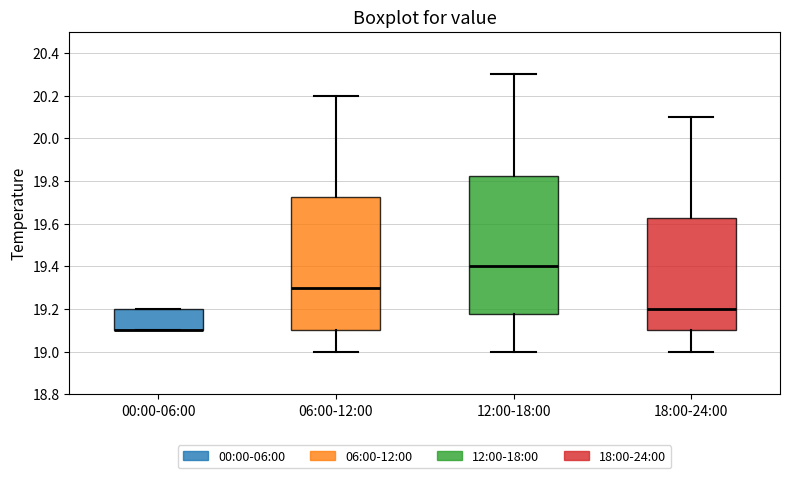

Reading left to right, transcribe this box plot: for each box, give where its median line is, the range the box spans, and where its two whiskers end, as read against the y-axis. The values are not printed on the chart, so give them approximately, as read against the axis.

00:00-06:00: median 19.10 (drawn on the box's lower edge), box 19.10 to 19.20, whiskers 19.10 to 19.20
06:00-12:00: median 19.30, box 19.10 to 19.72, whiskers 19.00 to 20.20
12:00-18:00: median 19.40, box 19.18 to 19.82, whiskers 19.00 to 20.30
18:00-24:00: median 19.20, box 19.10 to 19.62, whiskers 19.00 to 20.10